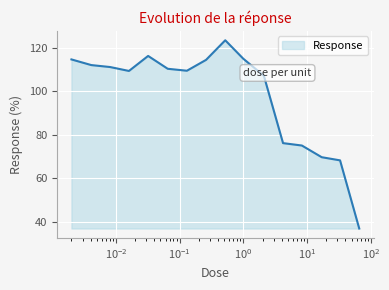

What is the smallest value displayed?

36.9